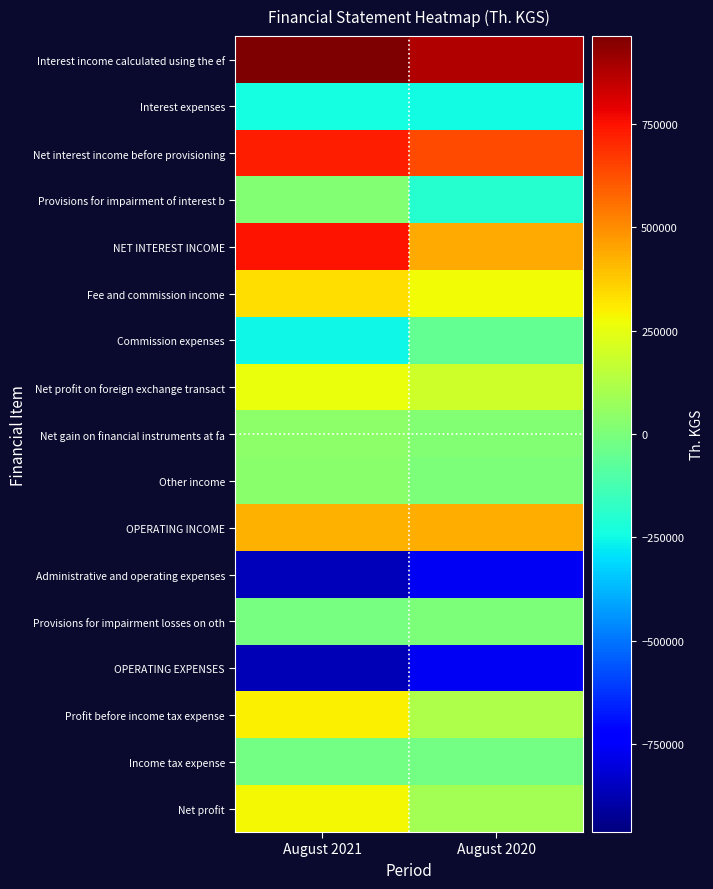

At how many categories does at least one series exceed 749683?

2